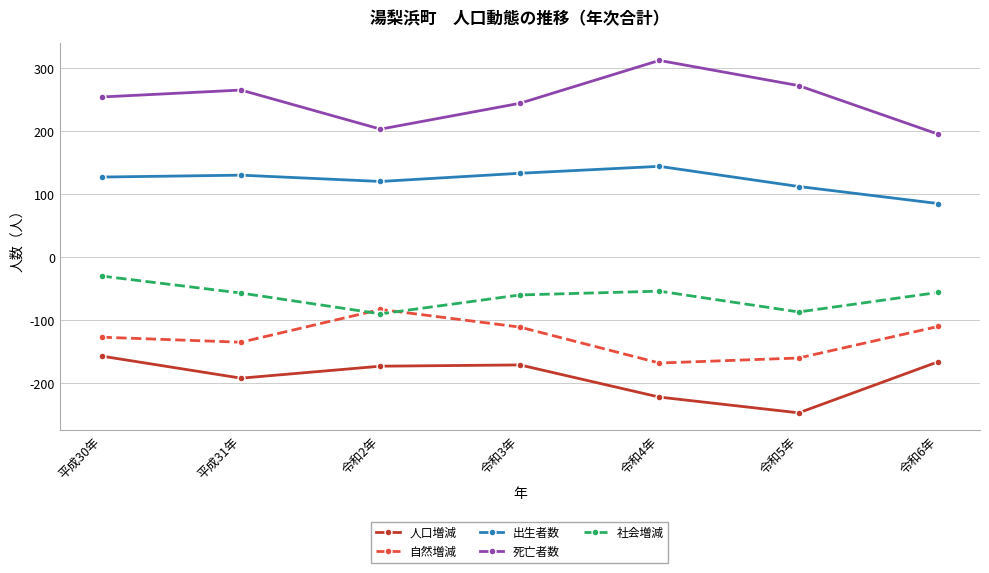

Which series changed the most between 令和3年 and 令和4年?

死亡者数